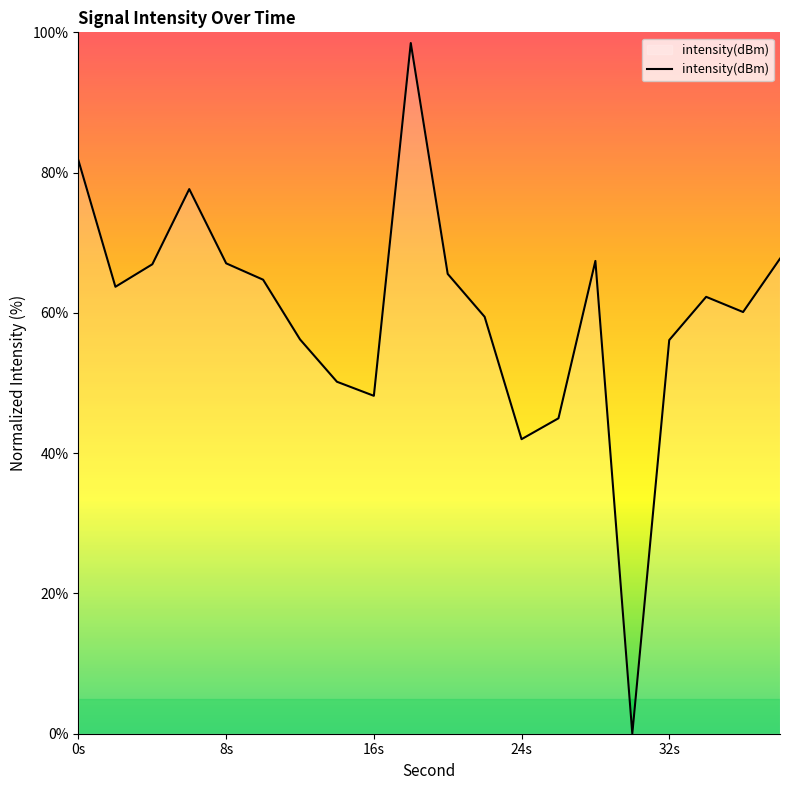

What is the maximum value shown in the chart?

98.5